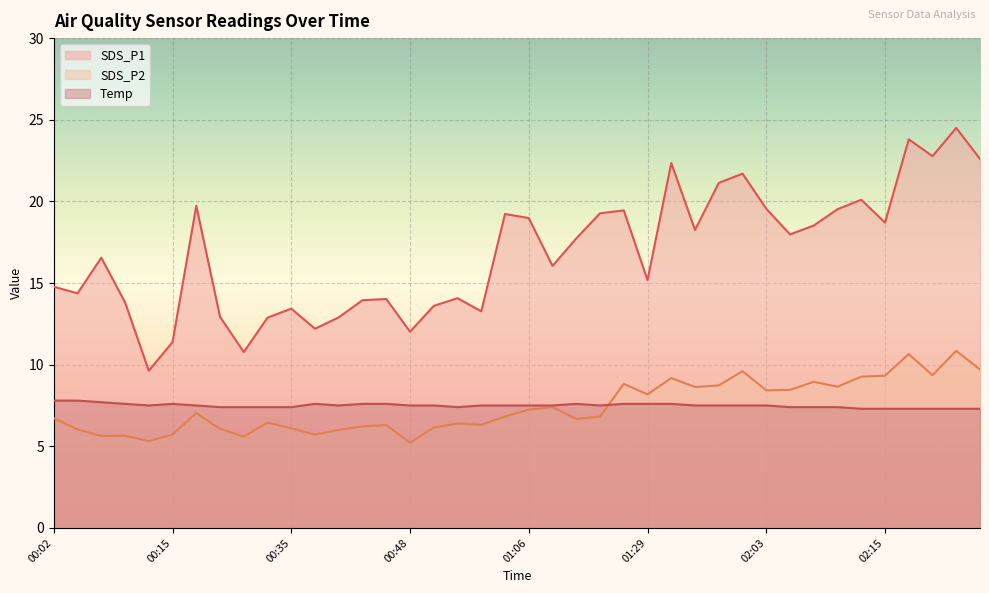

Does the chart display data point markers on the line(s)?

No